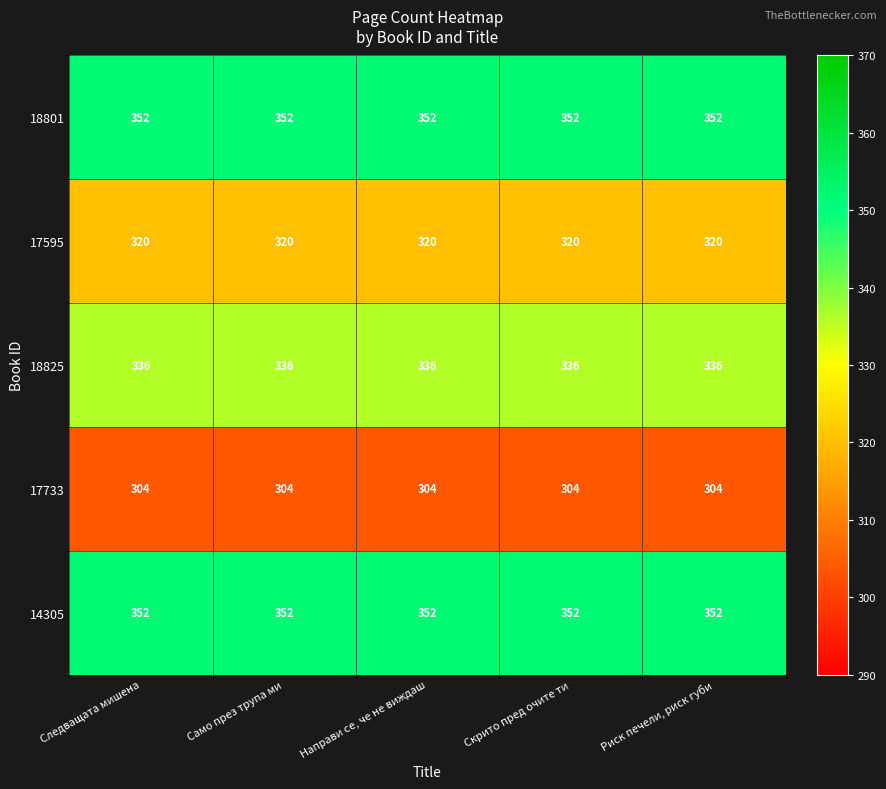

What is the difference between the highest and lowest values at Направи се, че не виждаш?

48